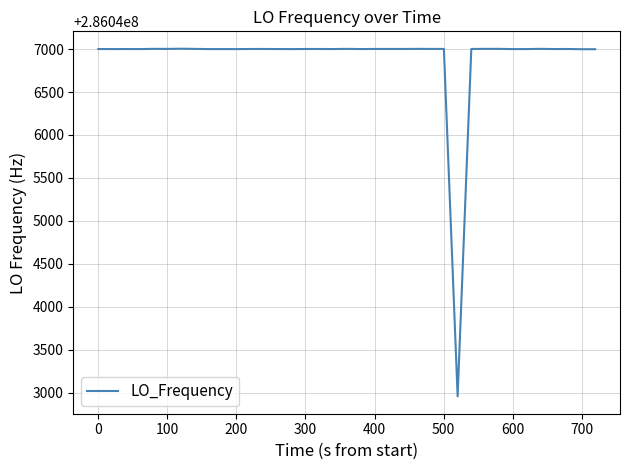

What is the maximum value shown in the chart?

286047004.3